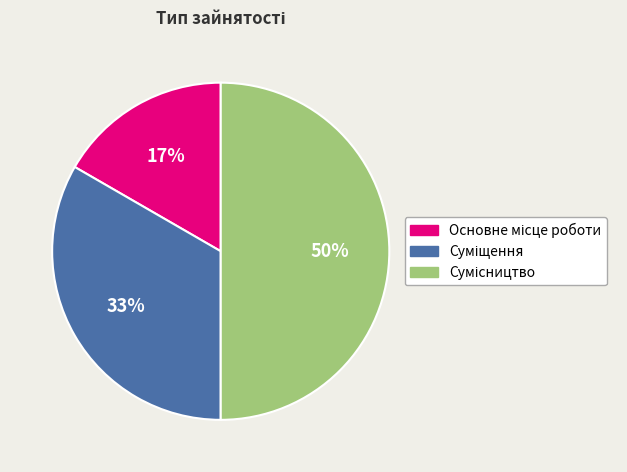

To the nearest percent, what is the average slice percentage?

33%